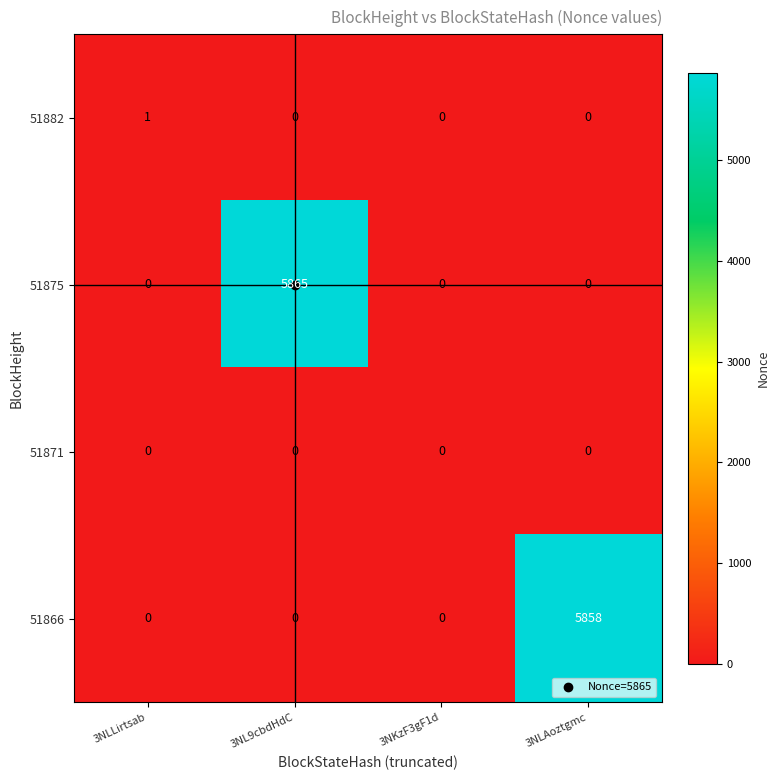

Rank the series by their maximum value, from highest to lowest.

51875, 51866, 51882, 51871